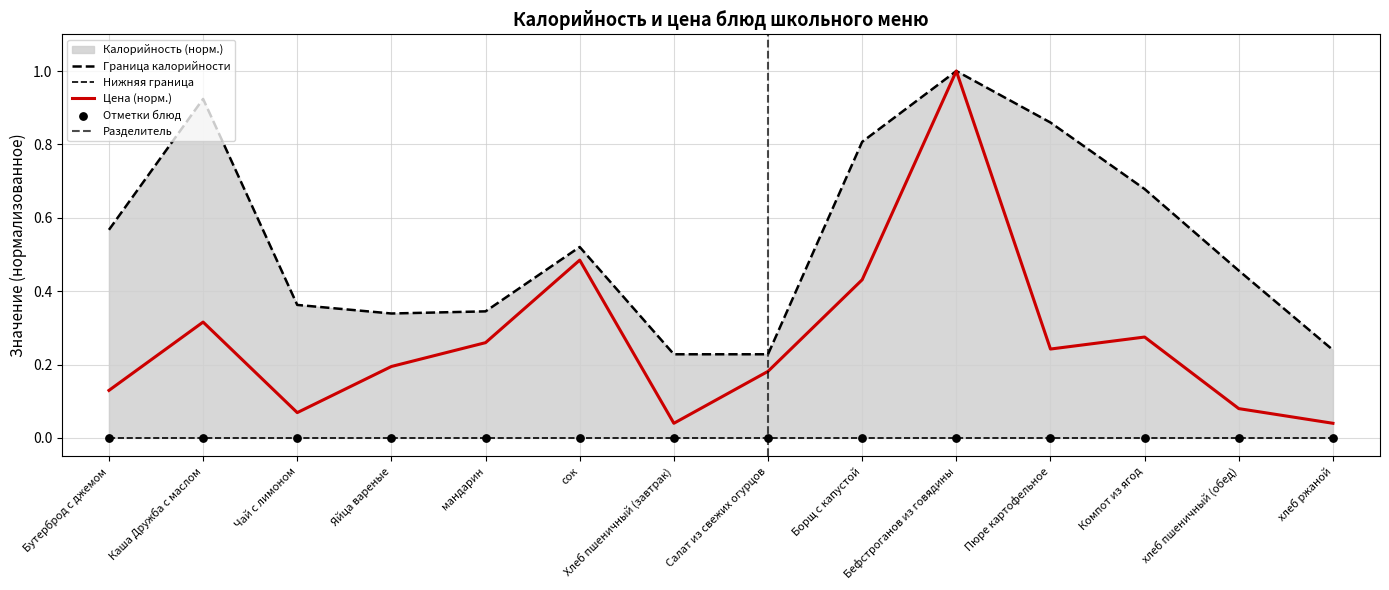

Which series contains the highest Y value?

Цена